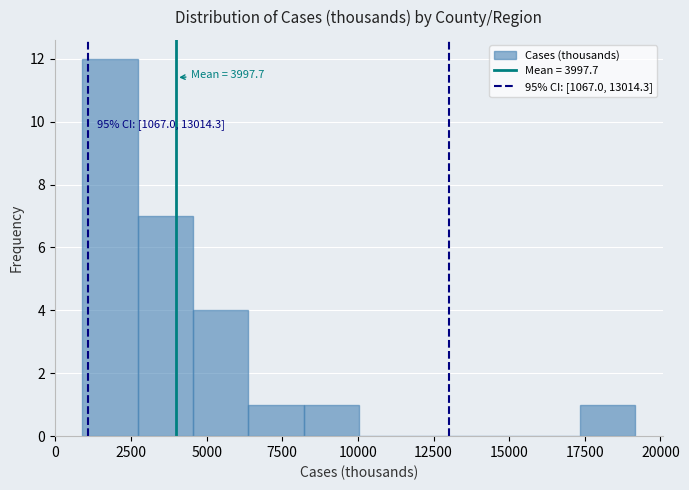

Read against the x-axis, roughly where is the centre of the tallest bar?

2000